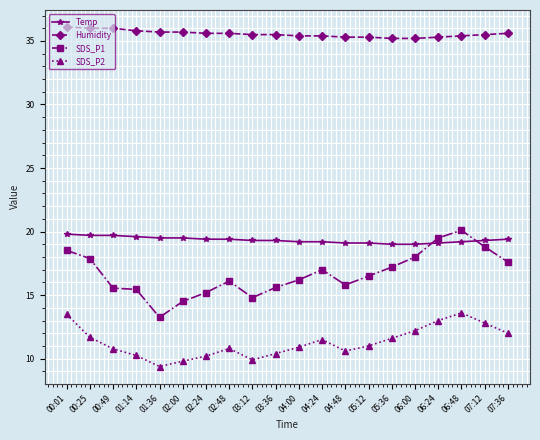

At how many categories does at least one series exceed 28?

20